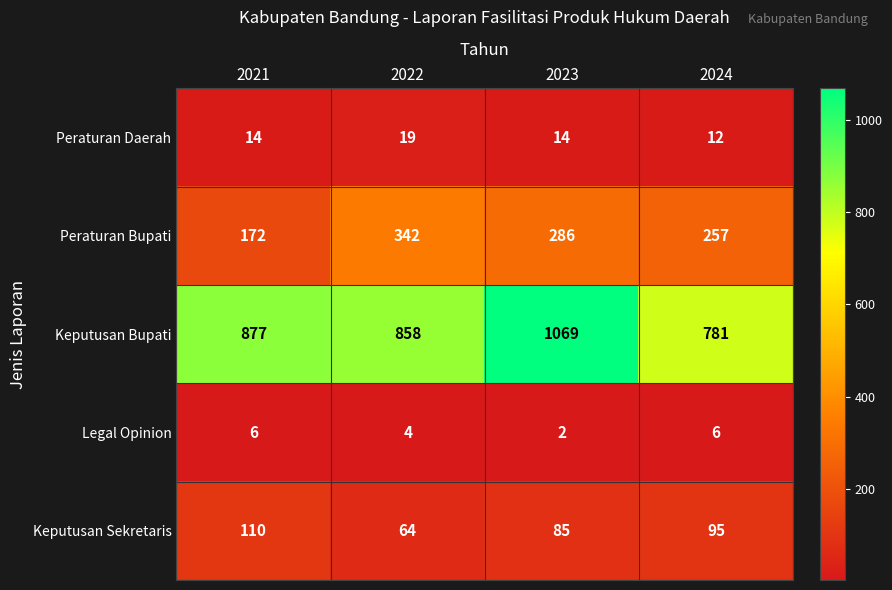

At how many categories does at least one series exceed 831?

3